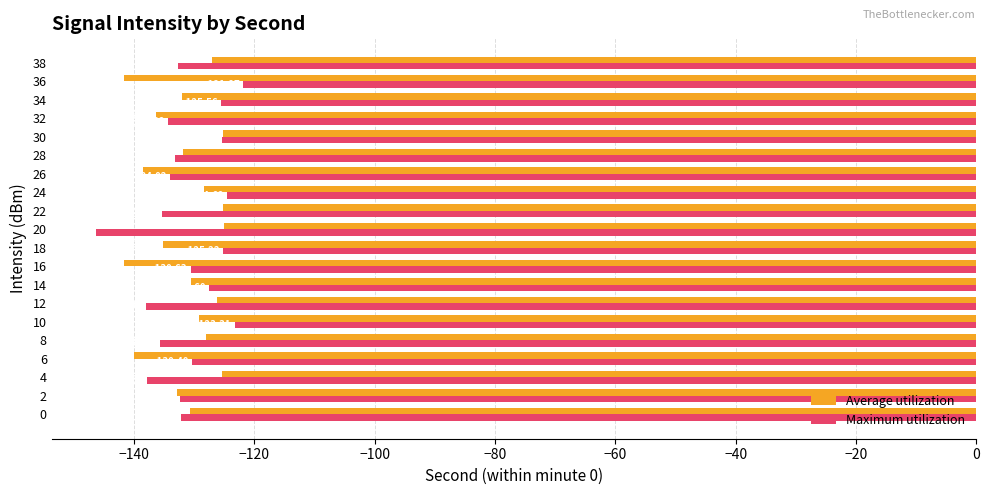

What is the average value of the Maximum utilization series?

-131.3